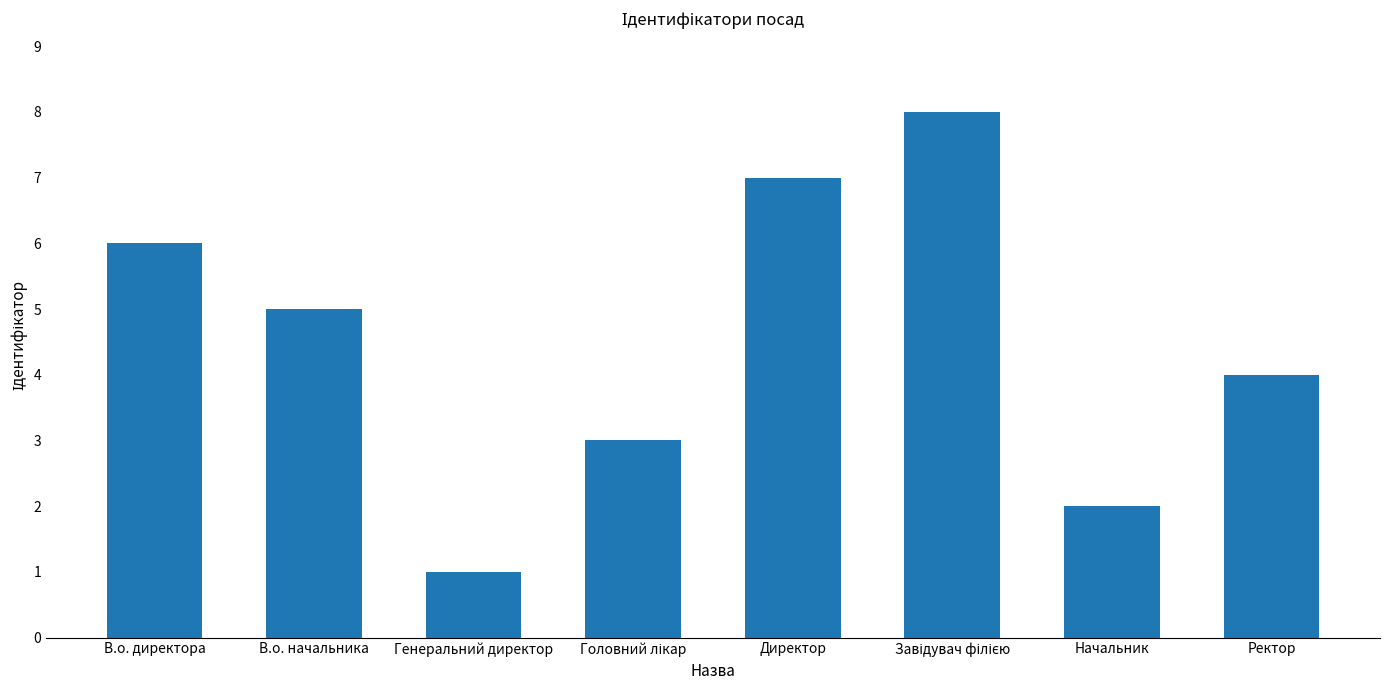

Reading left to right, extract all data points from this chart.

6	5	1	3	7	8	2	4